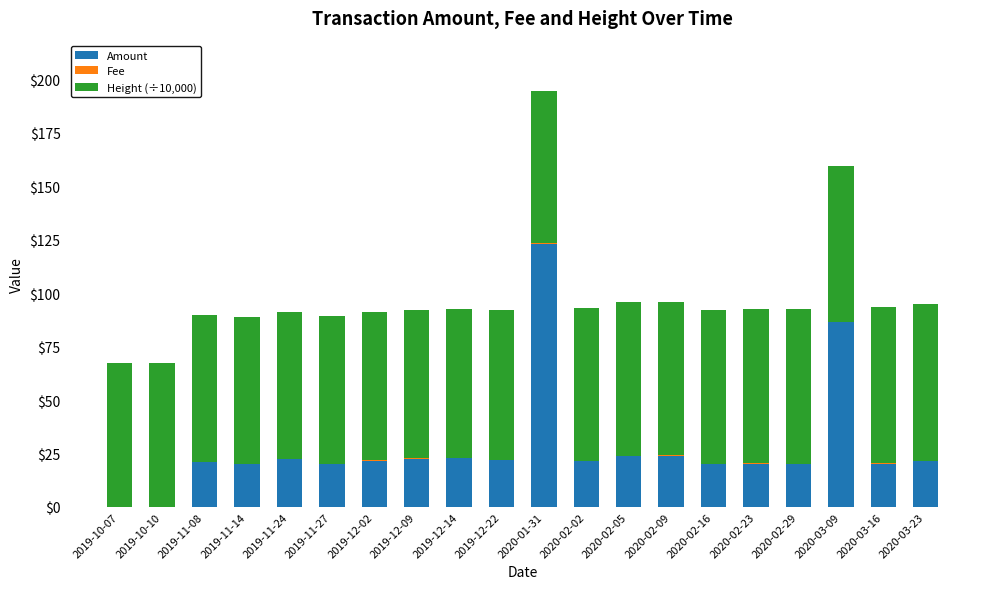

Is it true that Amount equals 21.1 at 2019-11-08?

True